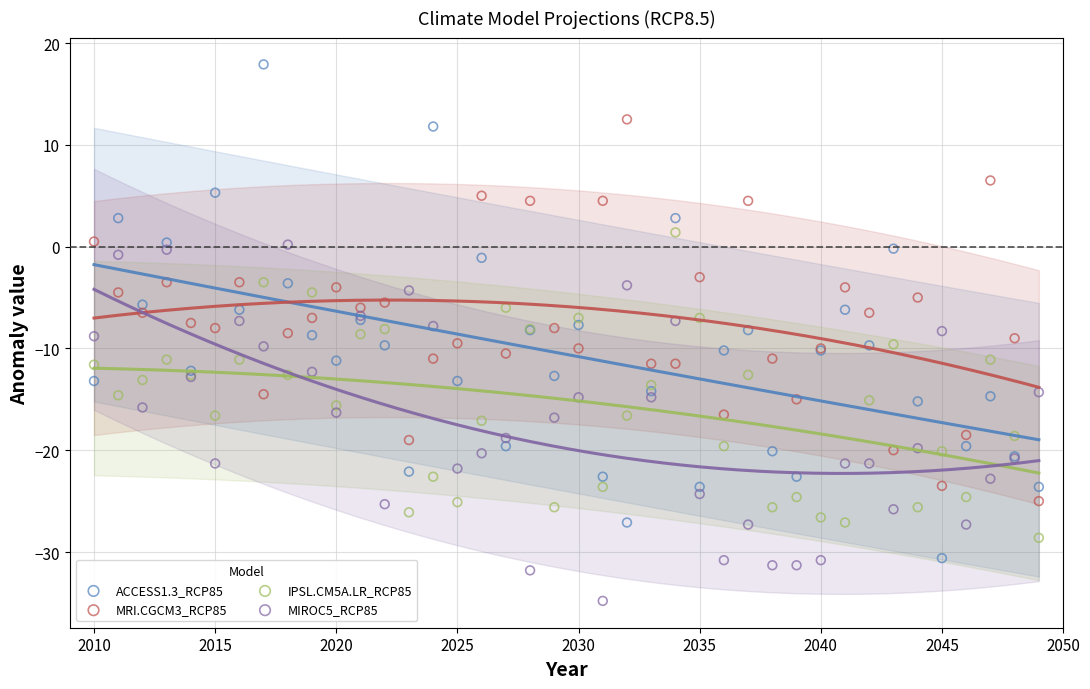

Which series has the largest Y range (max minus min)?

ACCESS1.3_RCP85